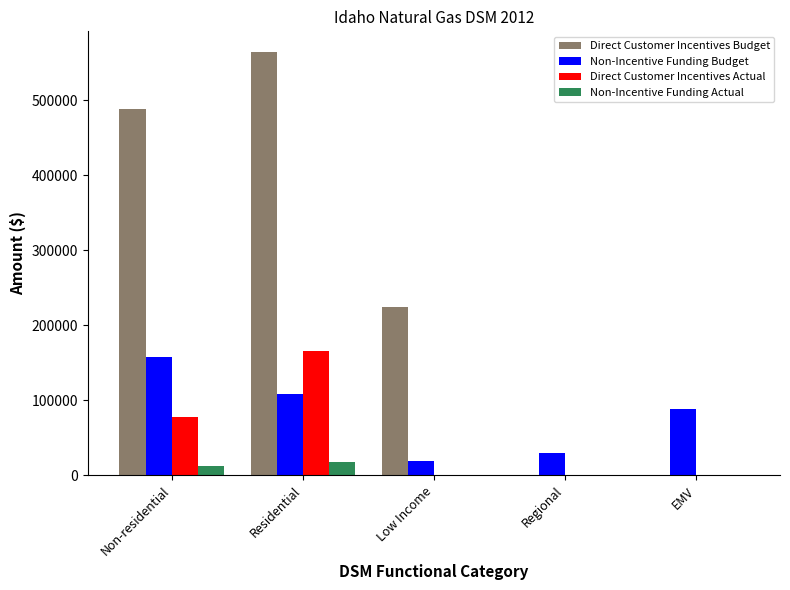

Where is Direct Customer Incentives Budget nearest to the value 281656?

Low Income